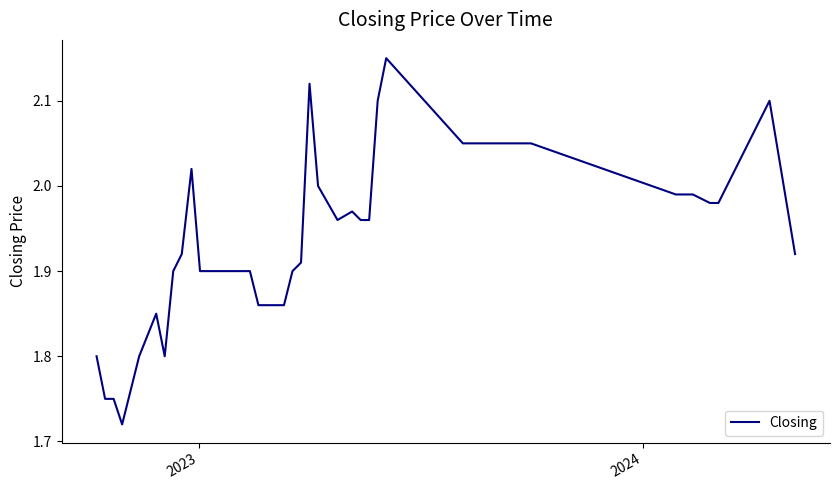

What is the difference between the maximum and minimum values?

0.4